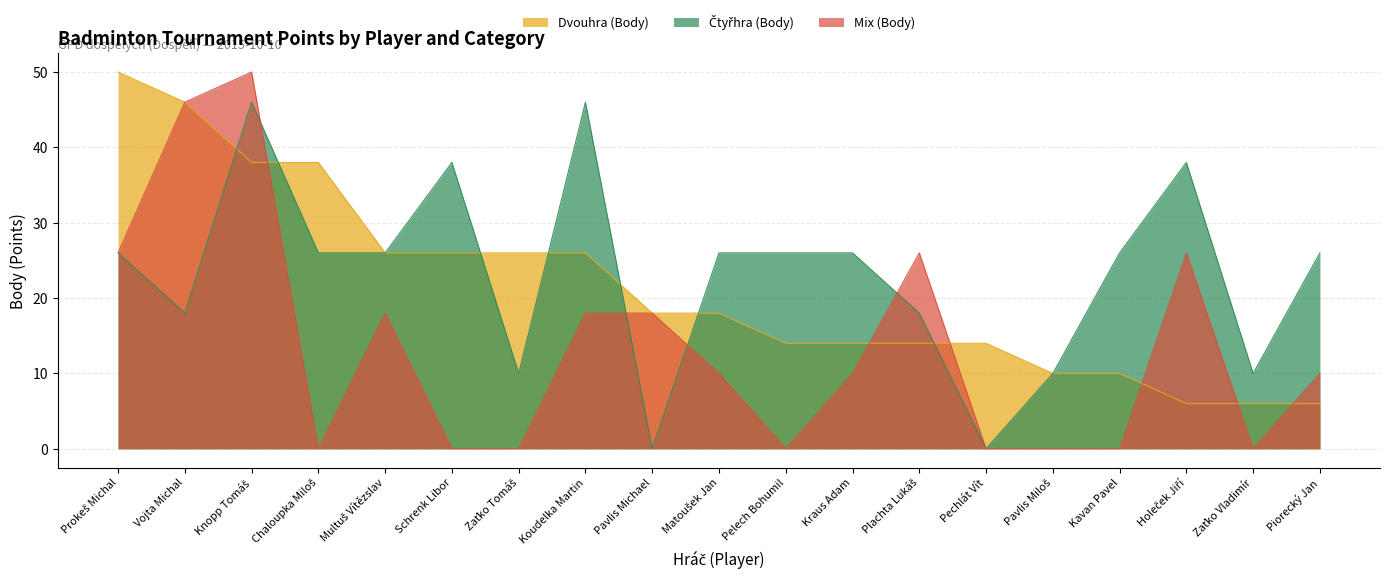

How many series are shown in this chart?

3